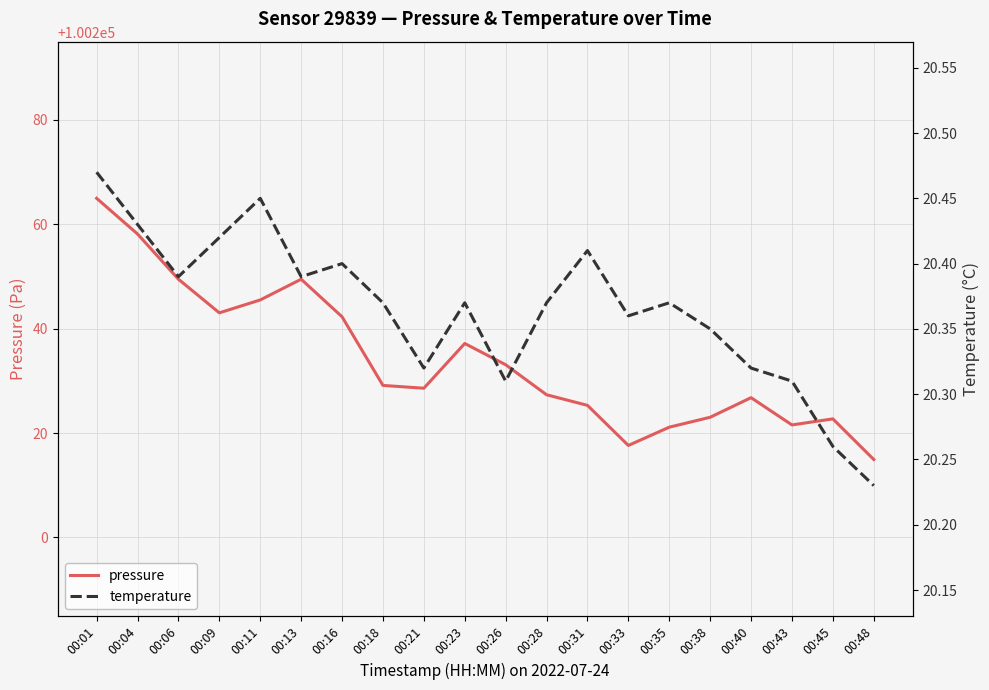

What is the difference between the pressure values at 00:11 and 00:23?

8.3